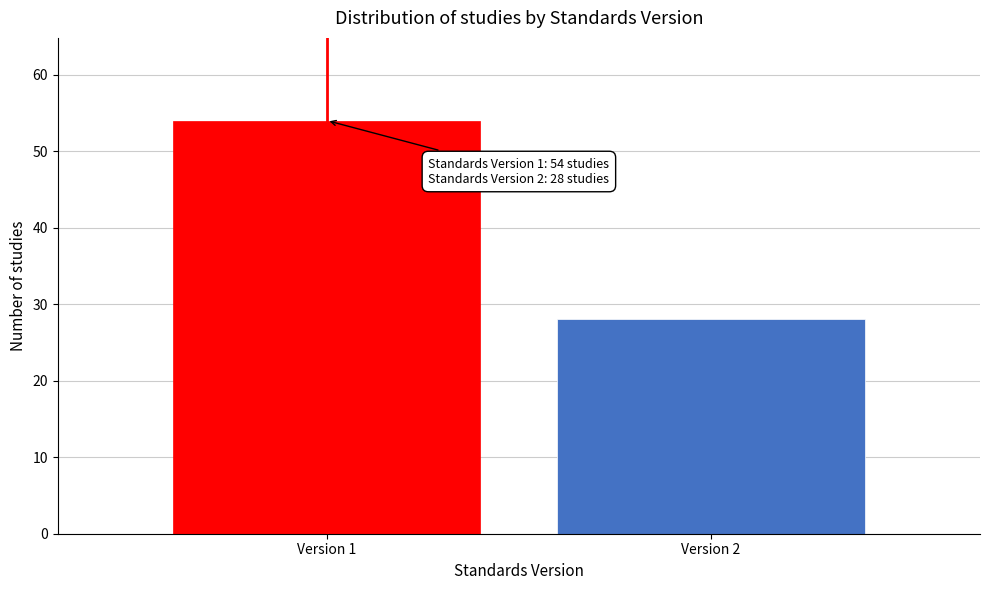

Reading right to left, transcribe all the data shown in this chart.

28	54